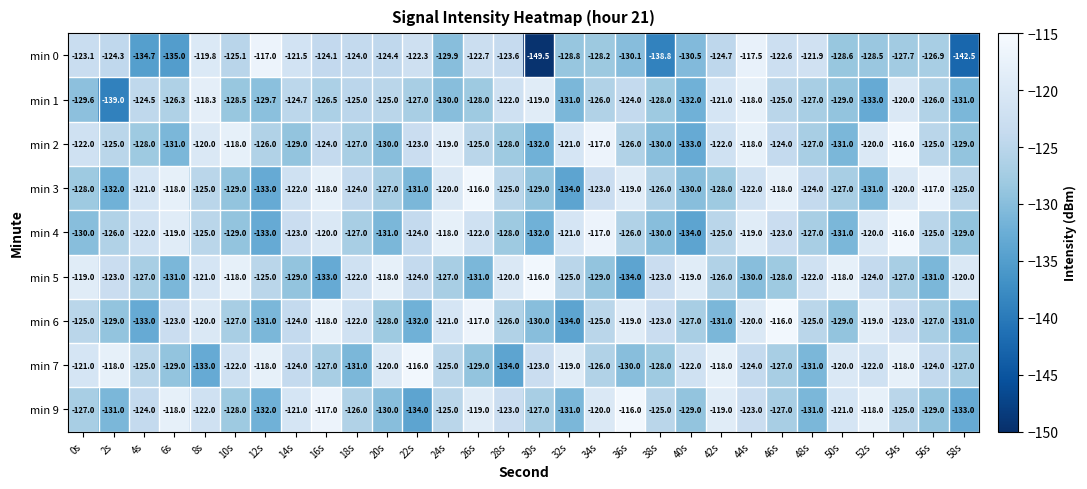

What is the difference between the min 2 values at 16s and 10s?

6.0